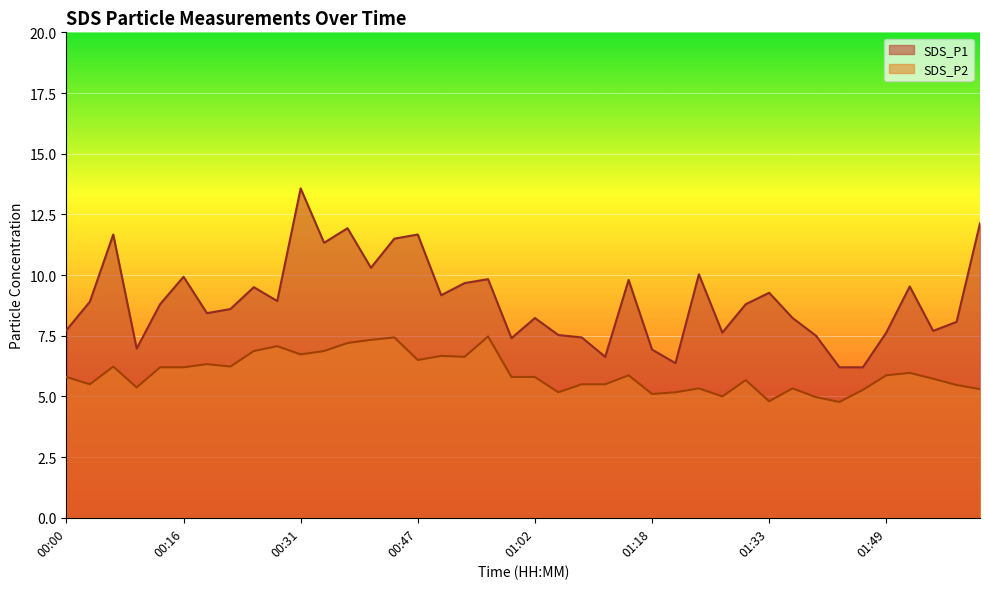

True or false: SDS_P2 has more than 1 interior local peaks.

True